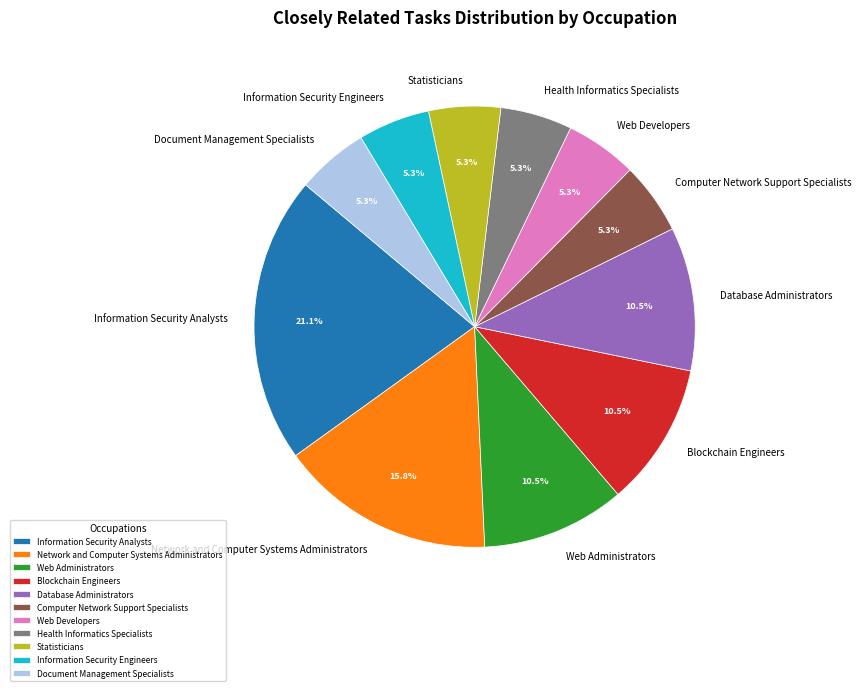

Which has a higher value, Health Informatics Specialists or Information Security Analysts?

Information Security Analysts